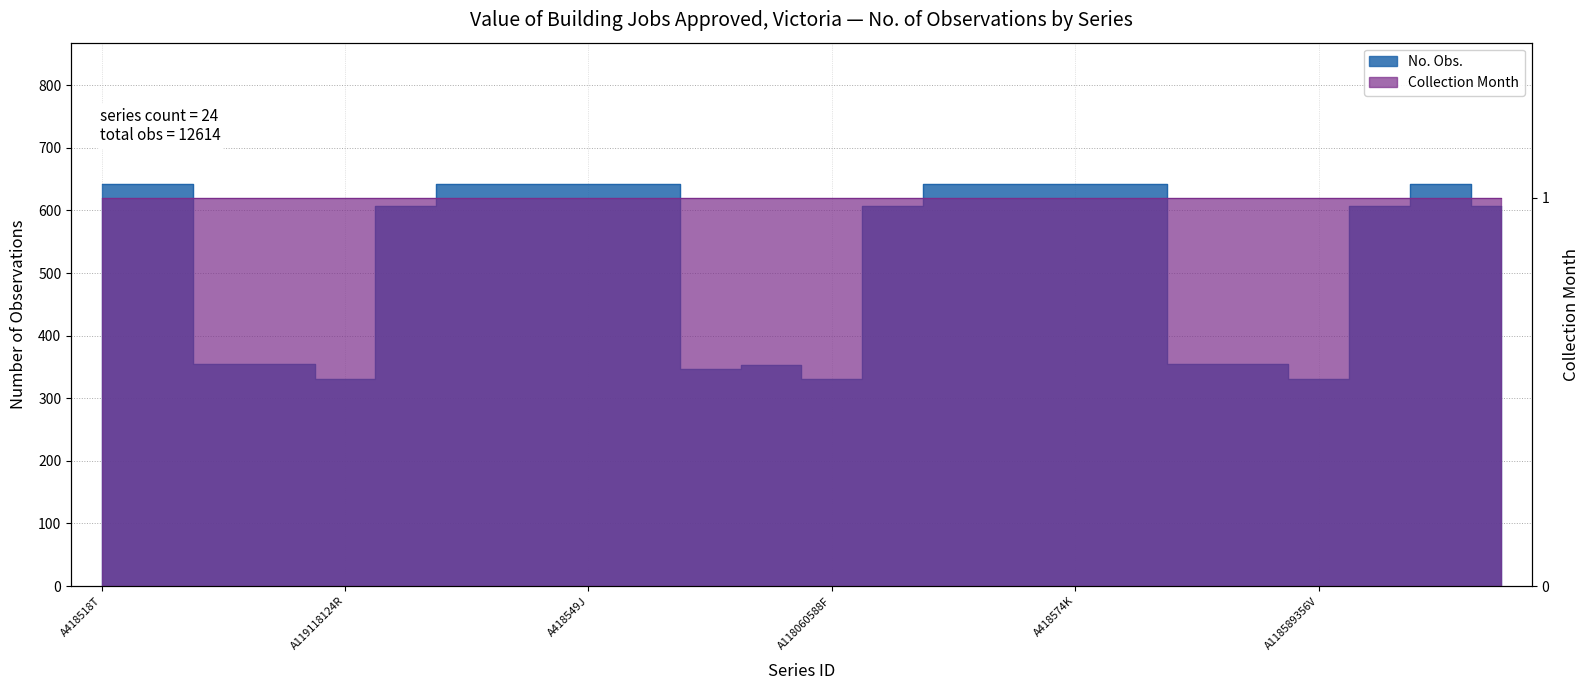

True or false: the data shows 220 at A118824364C.

False